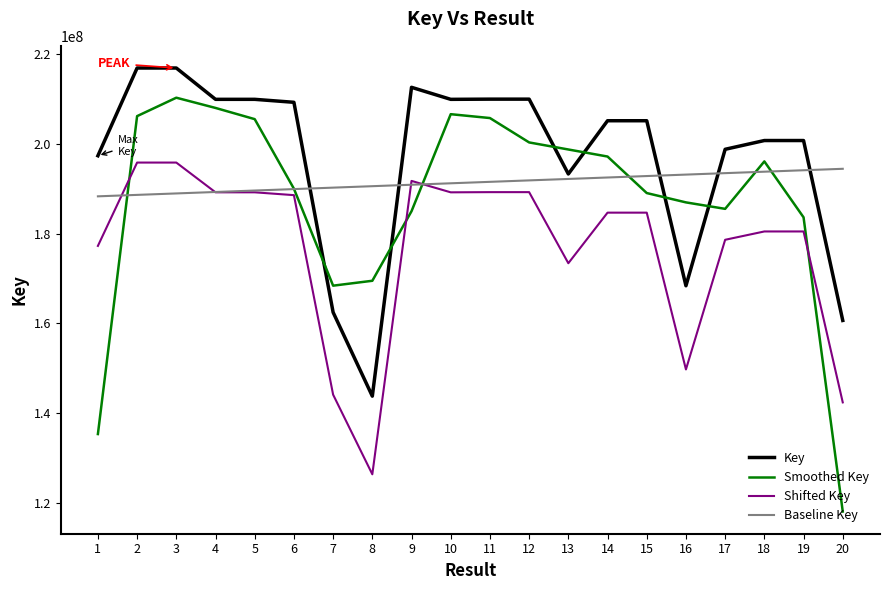

Is it true that Baseline Key equals 53380639.7 at 7?

False